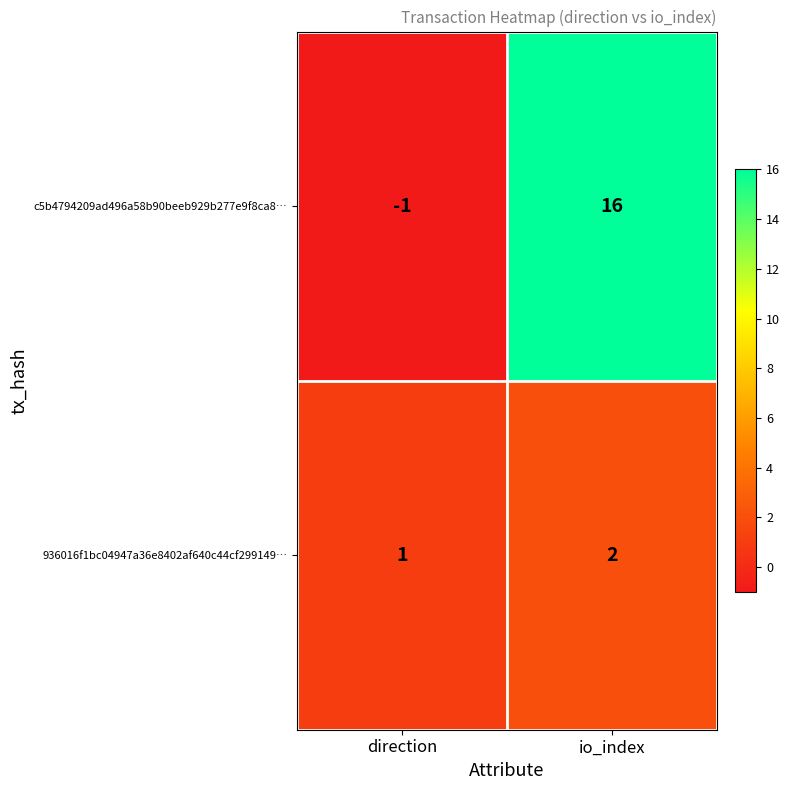

Which series has the largest total across all categories?

c5b4794209ad496a58b90beeb929b277e9f8ca8…